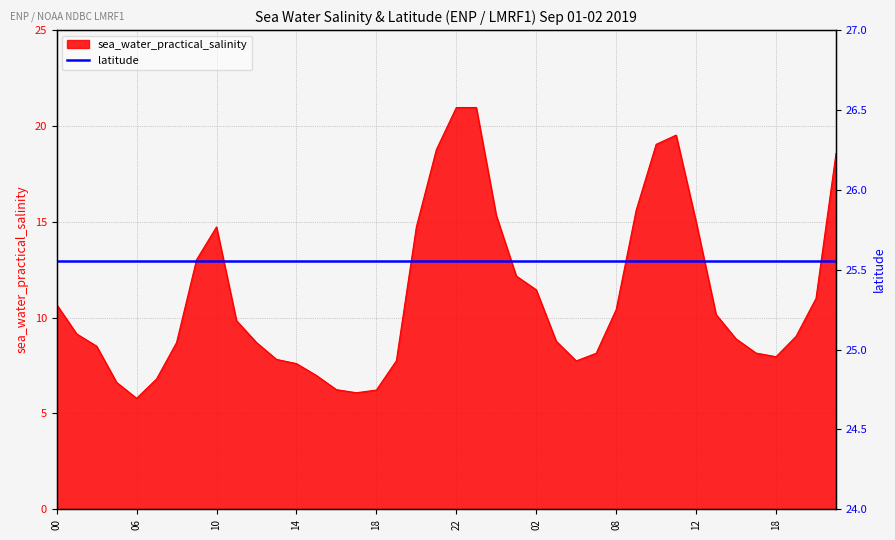

Which has a higher value, 2019-09-02T00 or 2019-09-01T19?

2019-09-02T00